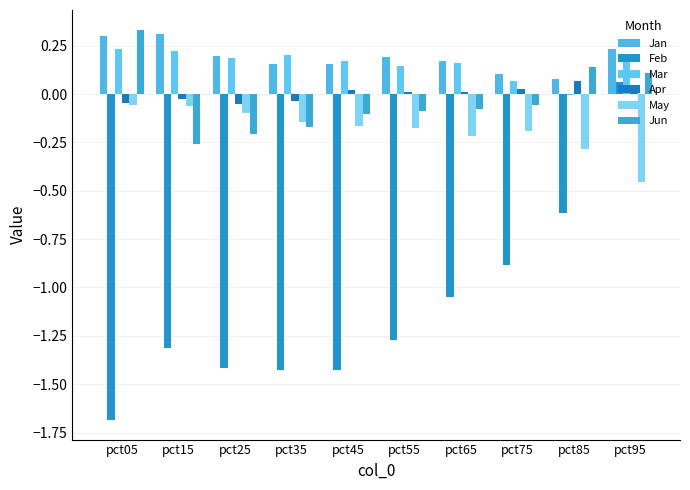

The Jun series shows 0.4 at pct05. True or false?

False